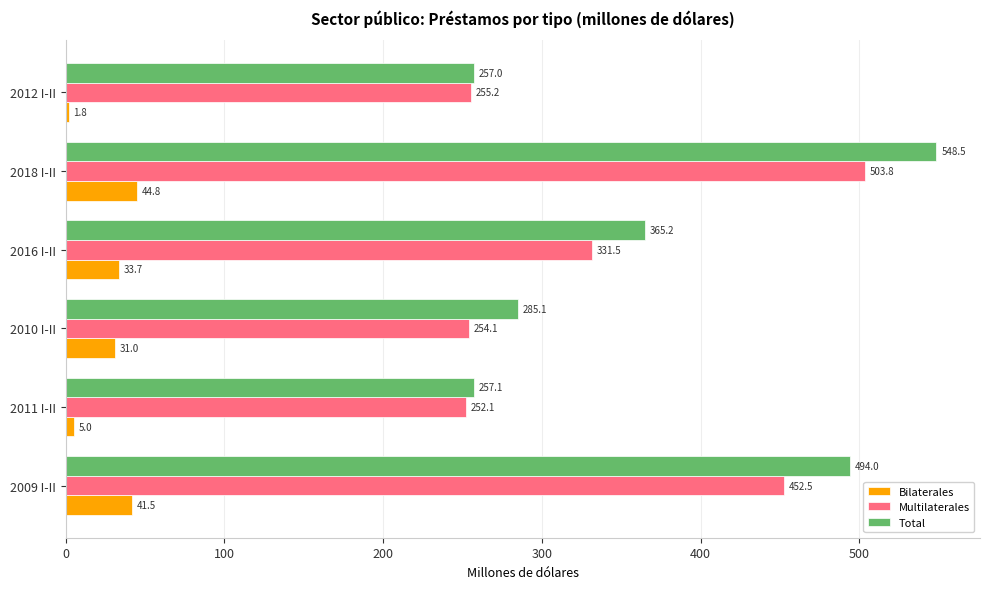

What is the spread (max minus min) of values at 2012 I-II?

255.2